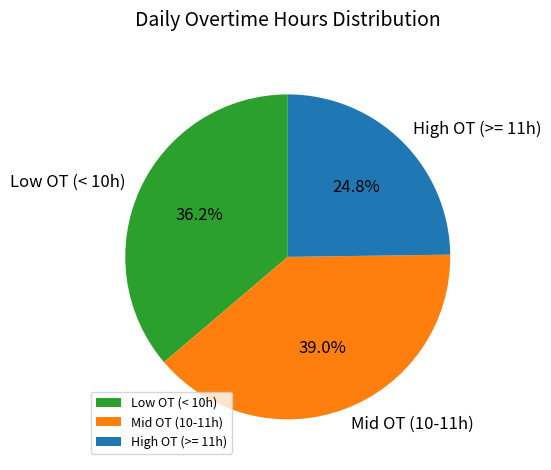

What is the largest slice in the pie chart?

Mid OT (10-11h)